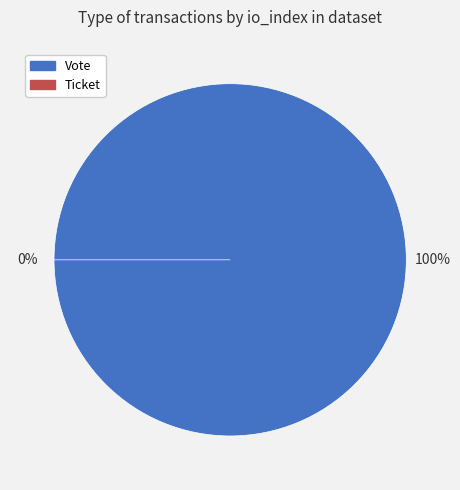

What percentage is the Vote slice, to the nearest percent?

100%